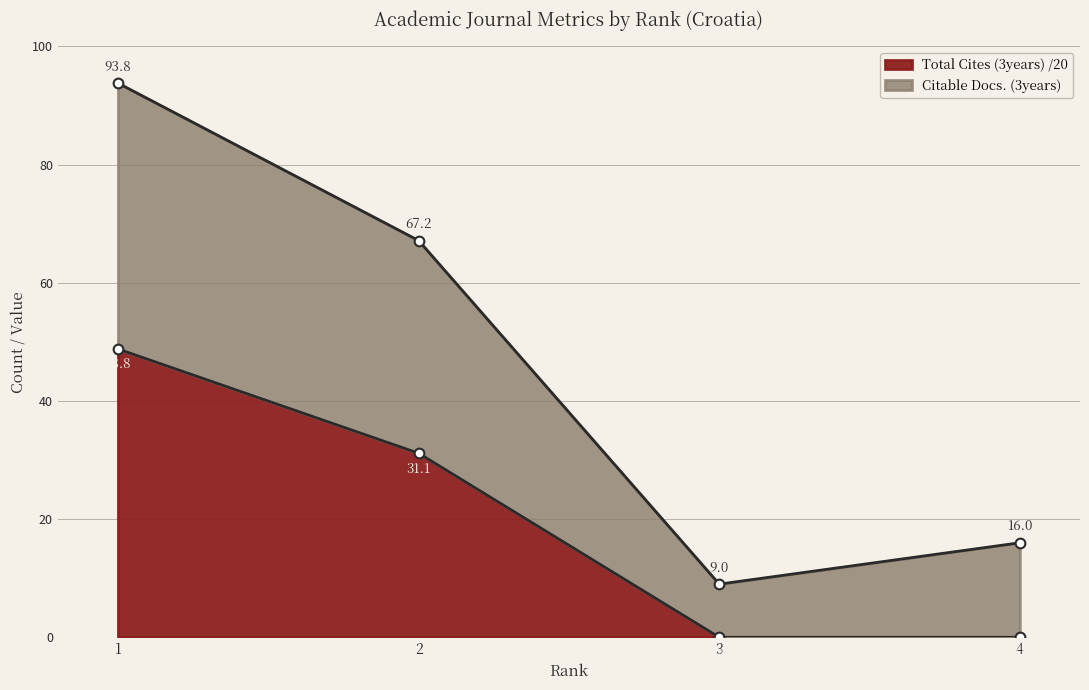

Between 3 and 1, which is larger?

1